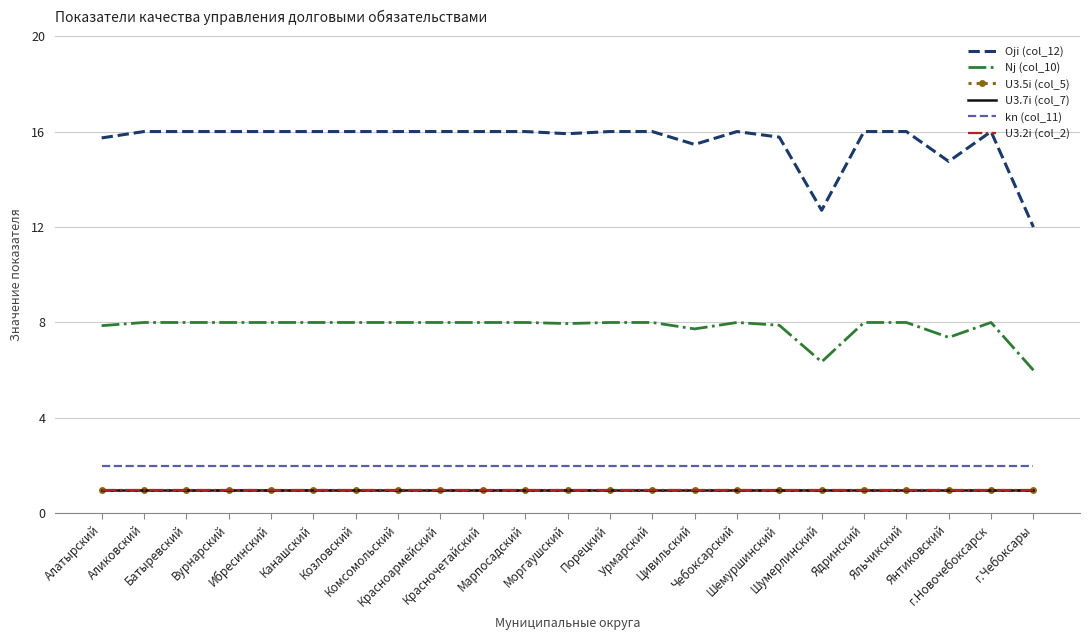

What is the minimum value for U3.7i (col_7)?

1.0